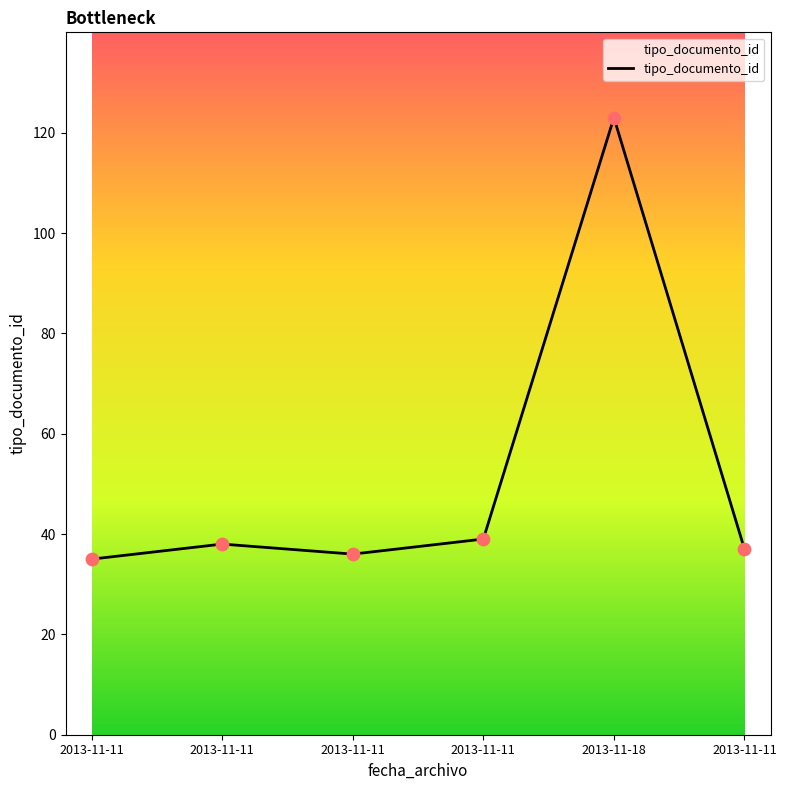

Between 2013-11-11 and 2013-11-11, which is larger?

2013-11-11